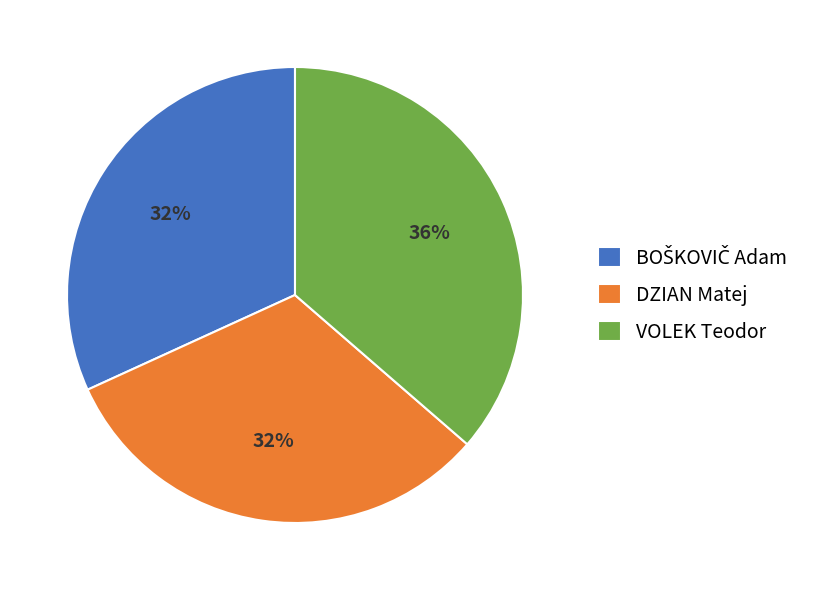

What percentage is the DZIAN Matej slice, to the nearest percent?

32%